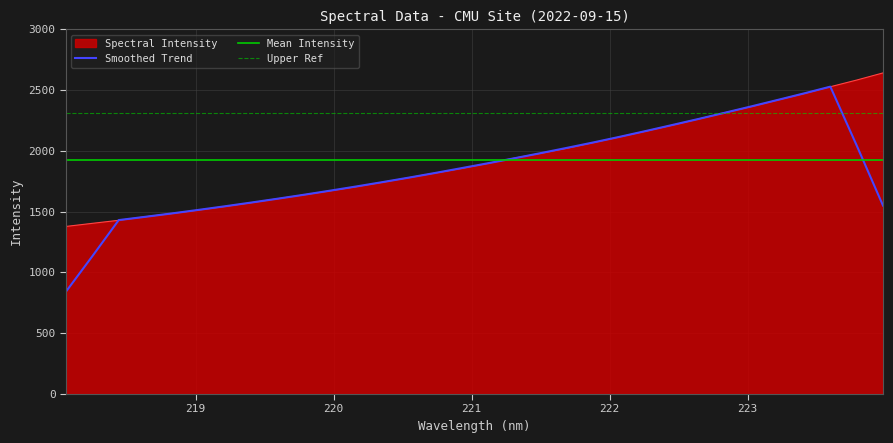

True or false: the data has more than 2 interior local peaks.

False